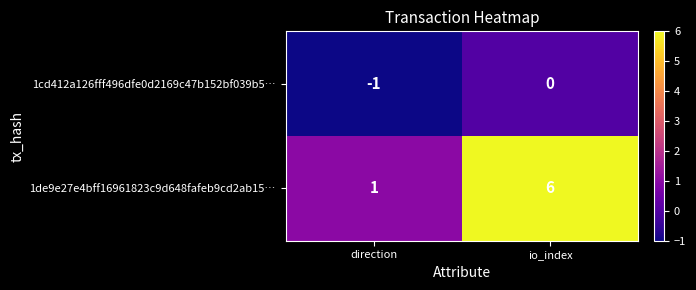

At which category is the sum across all series the highest?

io_index